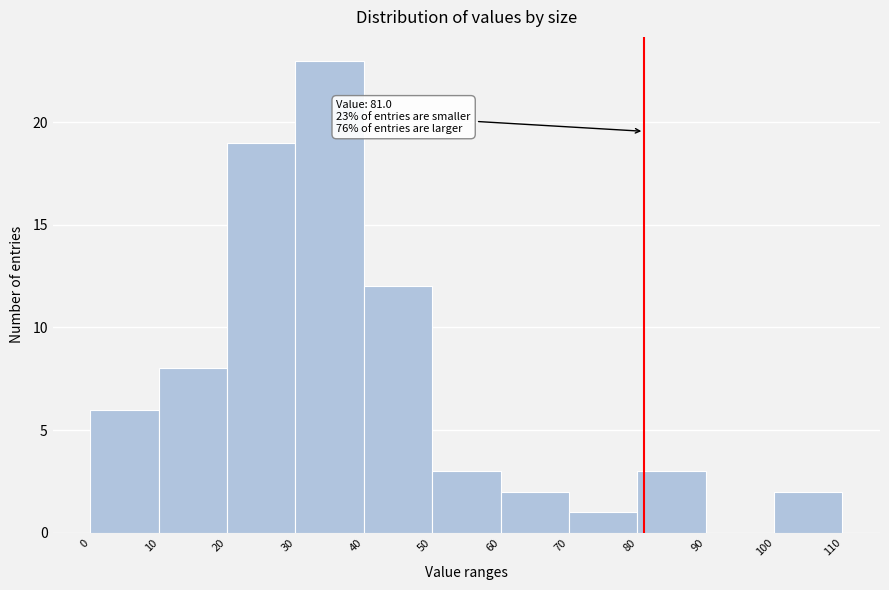

Which range on the x-axis has the tallest bar?

30 to 40